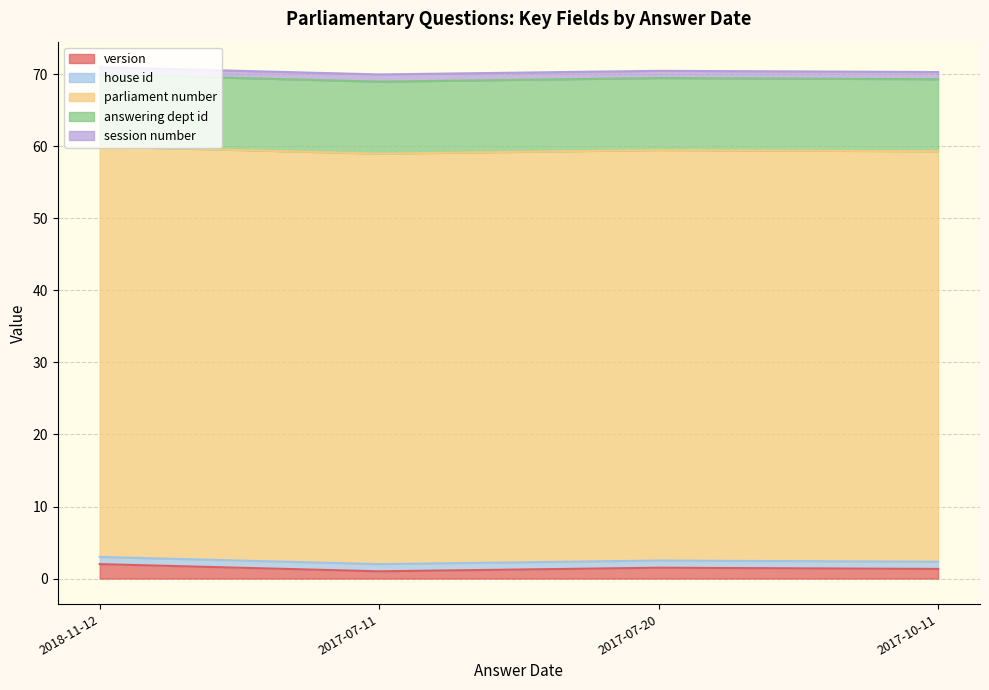

Rank the series at 2017-07-20 from lowest to highest value.

house id, session number, version, answering dept id, parliament number